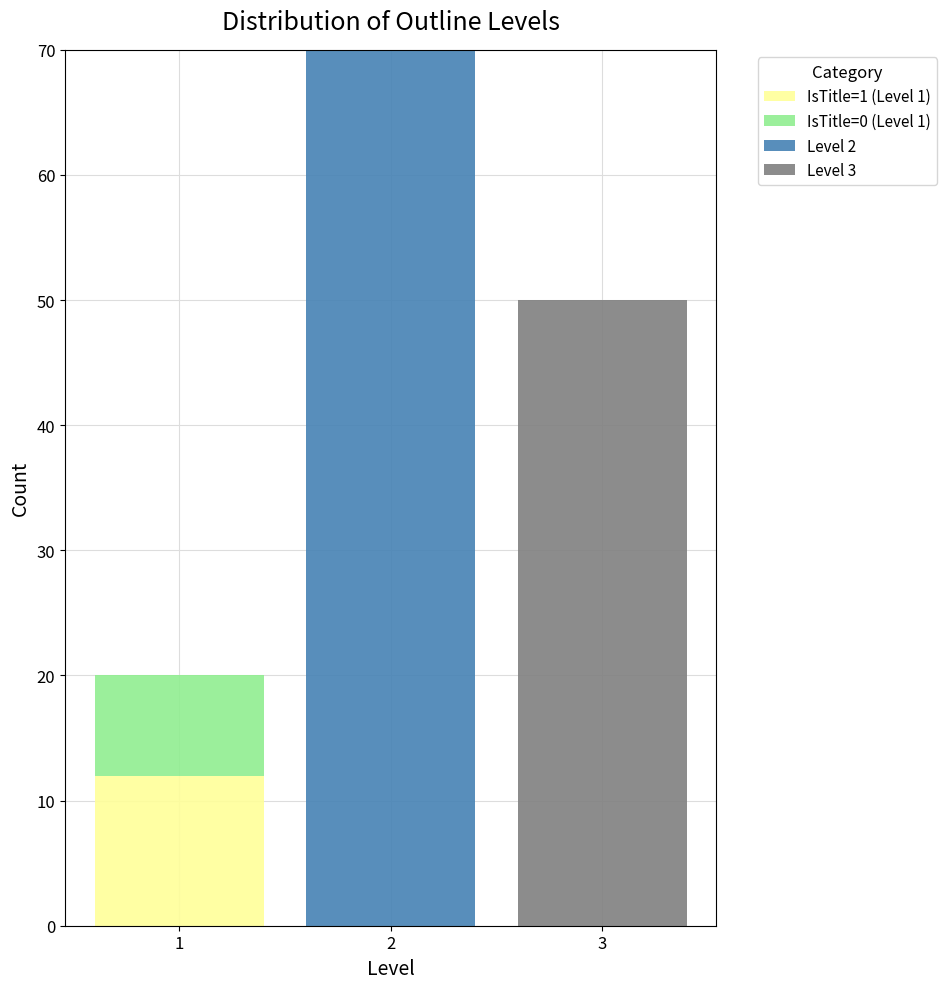

Which range on the x-axis has the tallest stacked bar (by total height)?

1.5 to 2.5